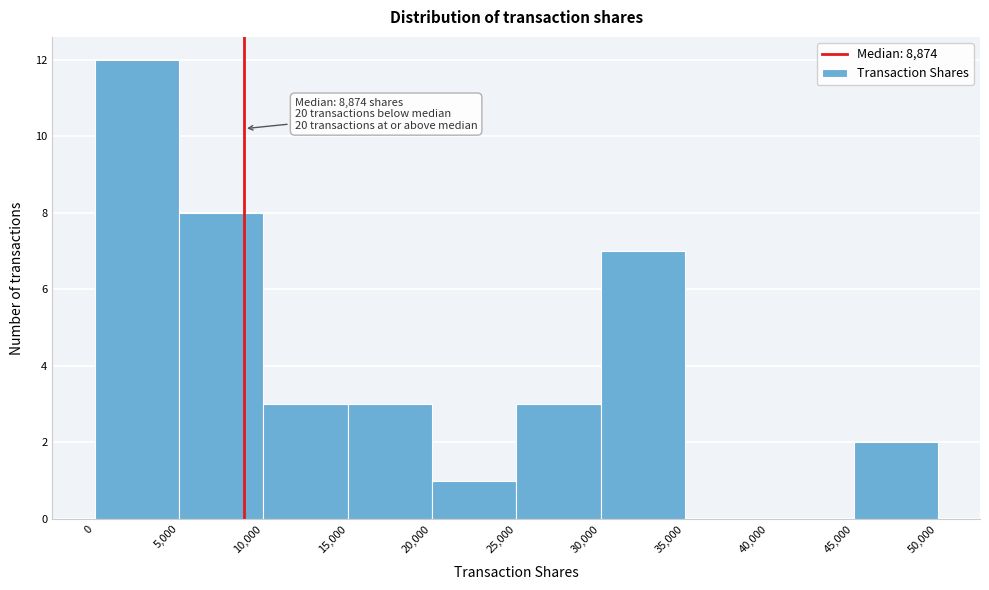

Over which range of the x-axis is the bar tallest?

0 to 5,000